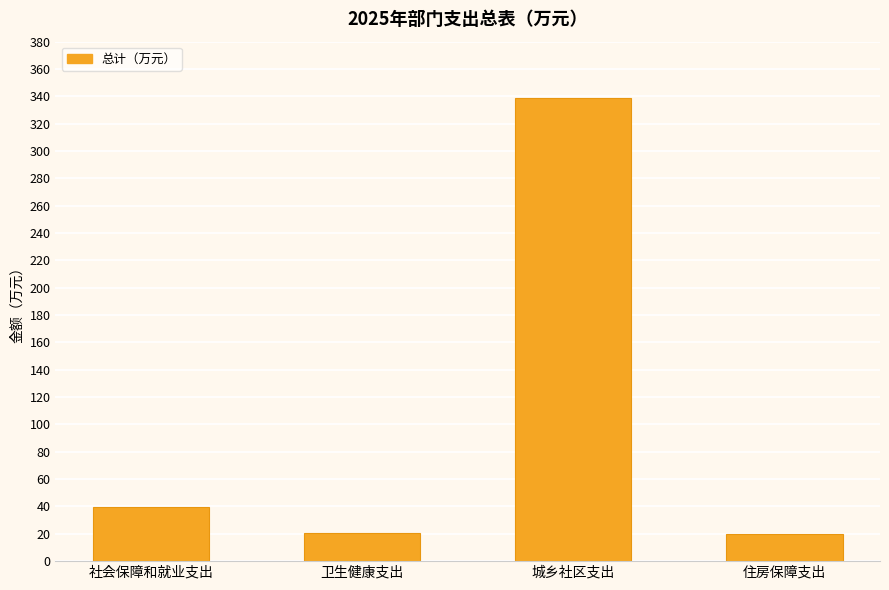

What is the value of the 1st bar from the left?

39.9